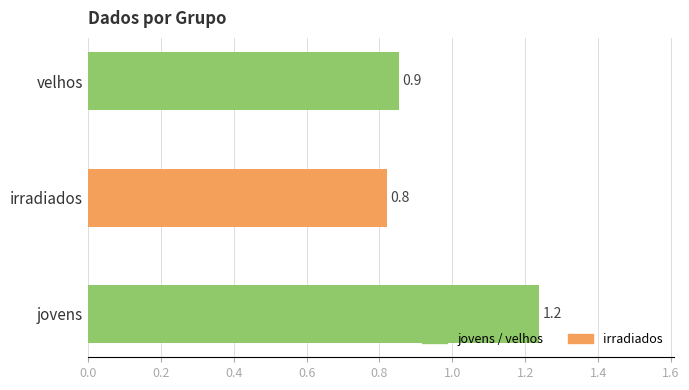

The chart shows a value of 1.2 at jovens. True or false?

True